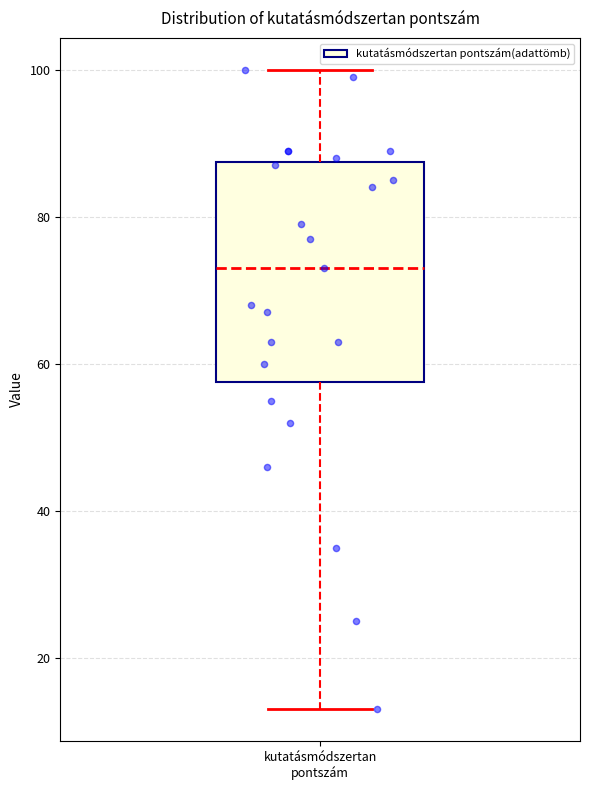

Where does the lower whisker of the box for kutatásmódszertan pontszám end on the y-axis? The values are not printed on the chart, so give them approximately, as read against the axis.

14